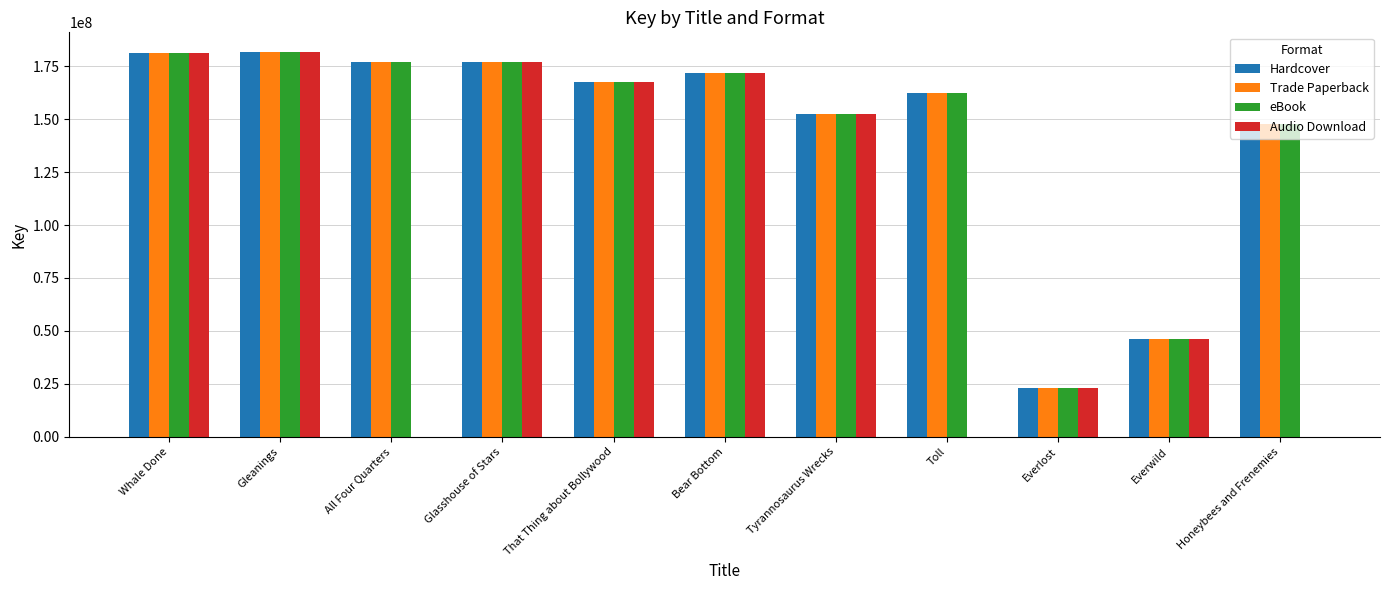

What is the greatest value displayed?

181952381